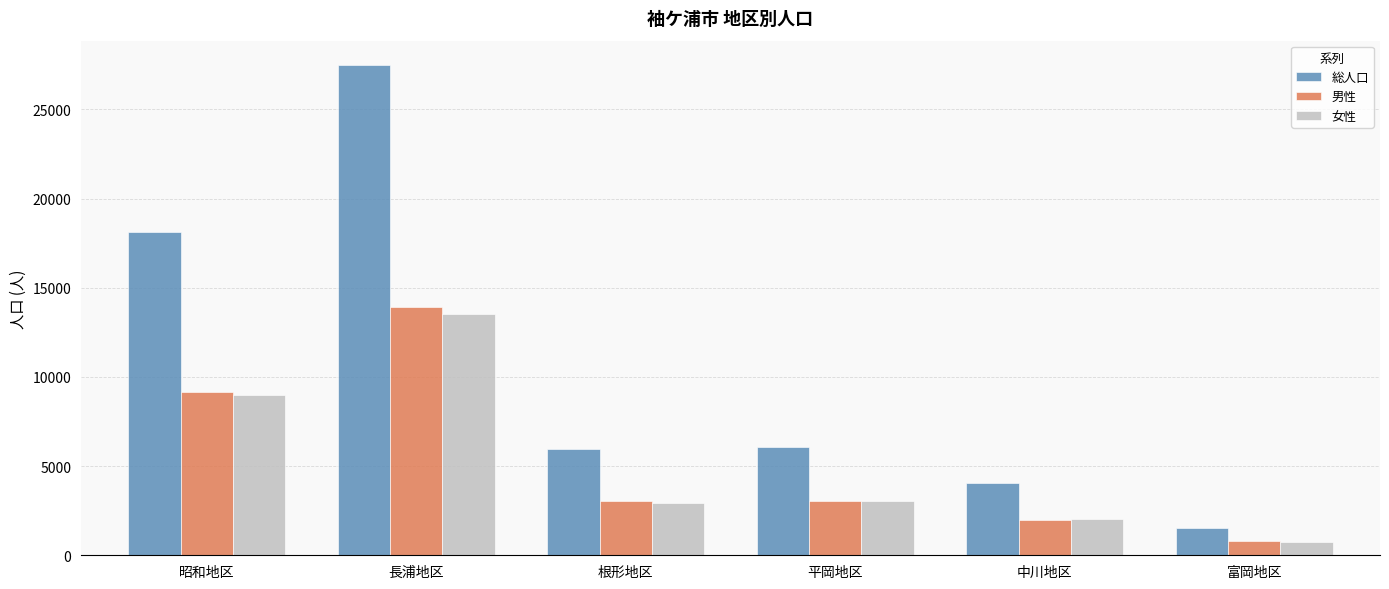

What is the spread (max minus min) of values at 中川地区?

2057